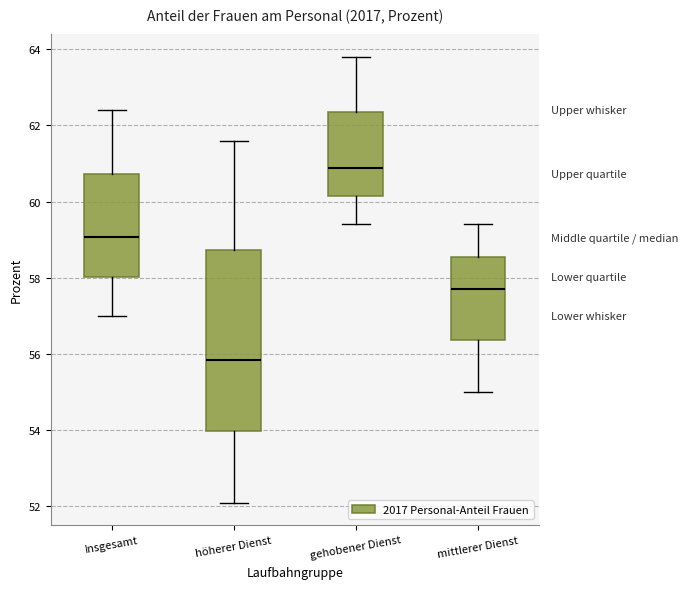

Reading left to right, transcribe this box plot: for each box, give where its median line is, the range the box spans, and where its two whiskers end, as read against the y-axis. The values are not printed on the chart, so give them approximately, as read against the axis.

Insgesamt: median 59.0, box 58.0 to 60.8, whiskers 57.0 to 62.4
höherer Dienst: median 55.8, box 54.0 to 58.8, whiskers 52.2 to 61.6
gehobener Dienst: median 60.8, box 60.2 to 62.4, whiskers 59.4 to 63.8
mittlerer Dienst: median 57.8, box 56.4 to 58.6, whiskers 55.0 to 59.4